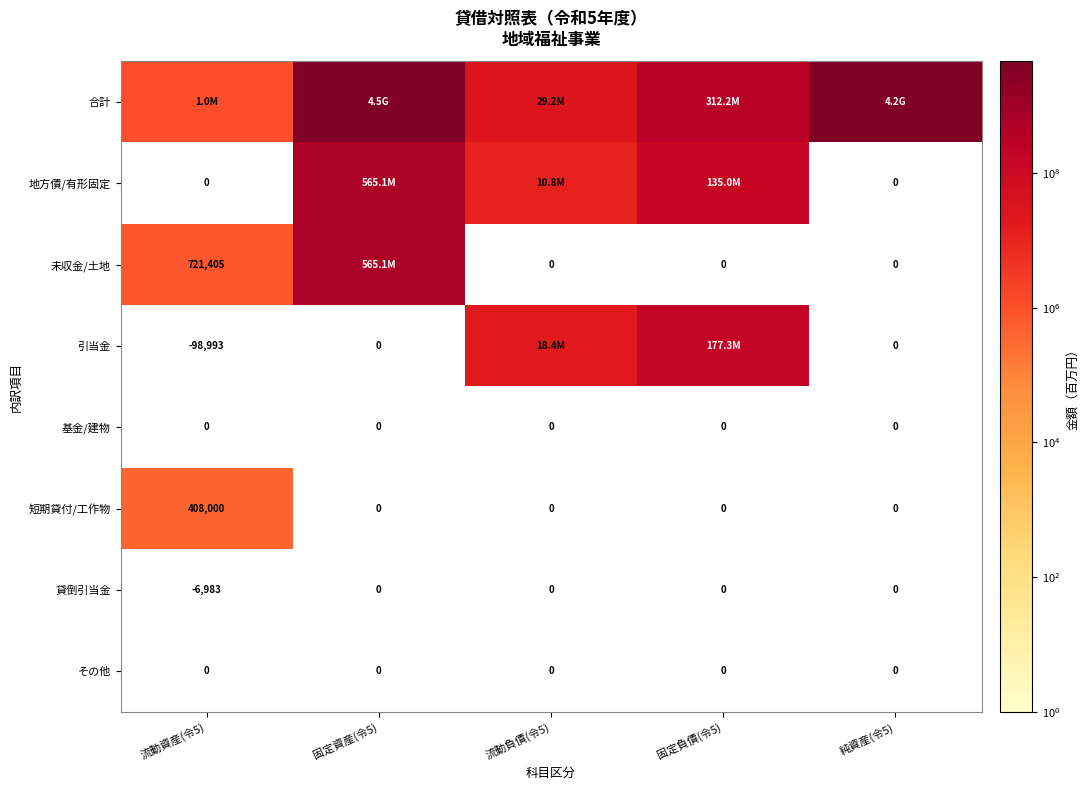

At how many categories does at least one series exceed 3688374628?

2